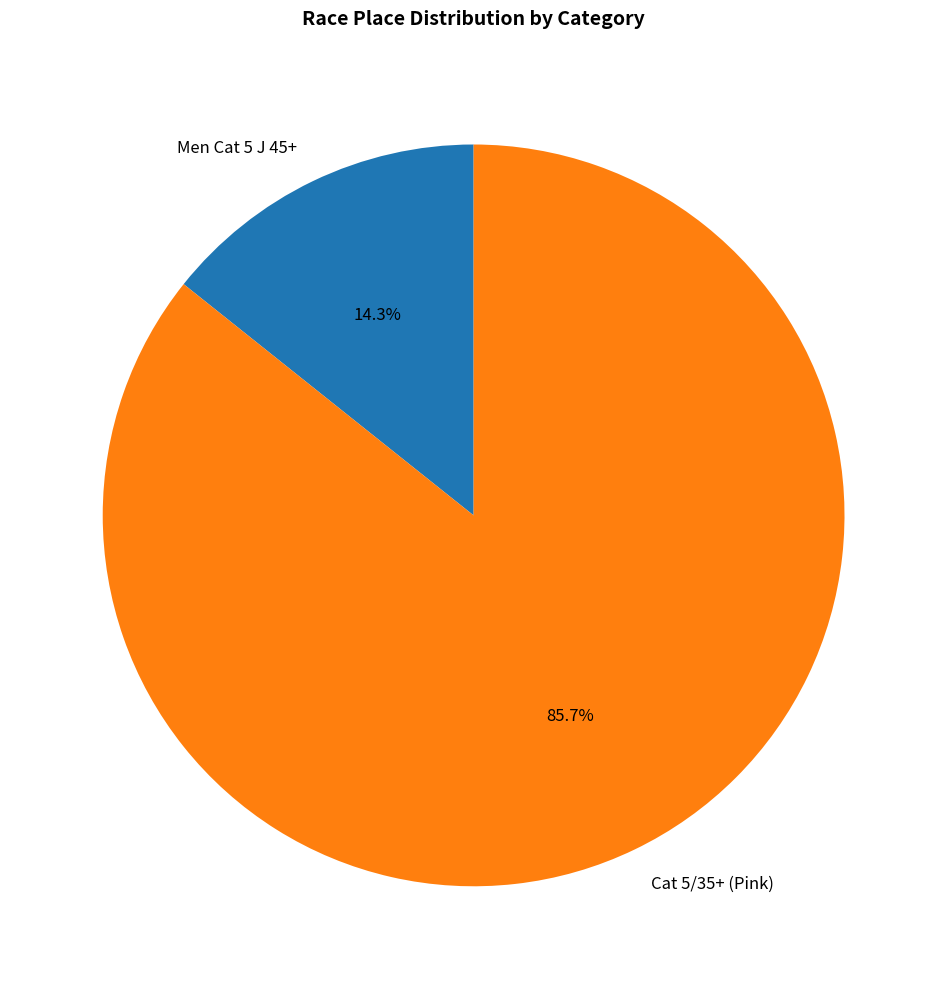

Does any single category account for the majority?

Yes